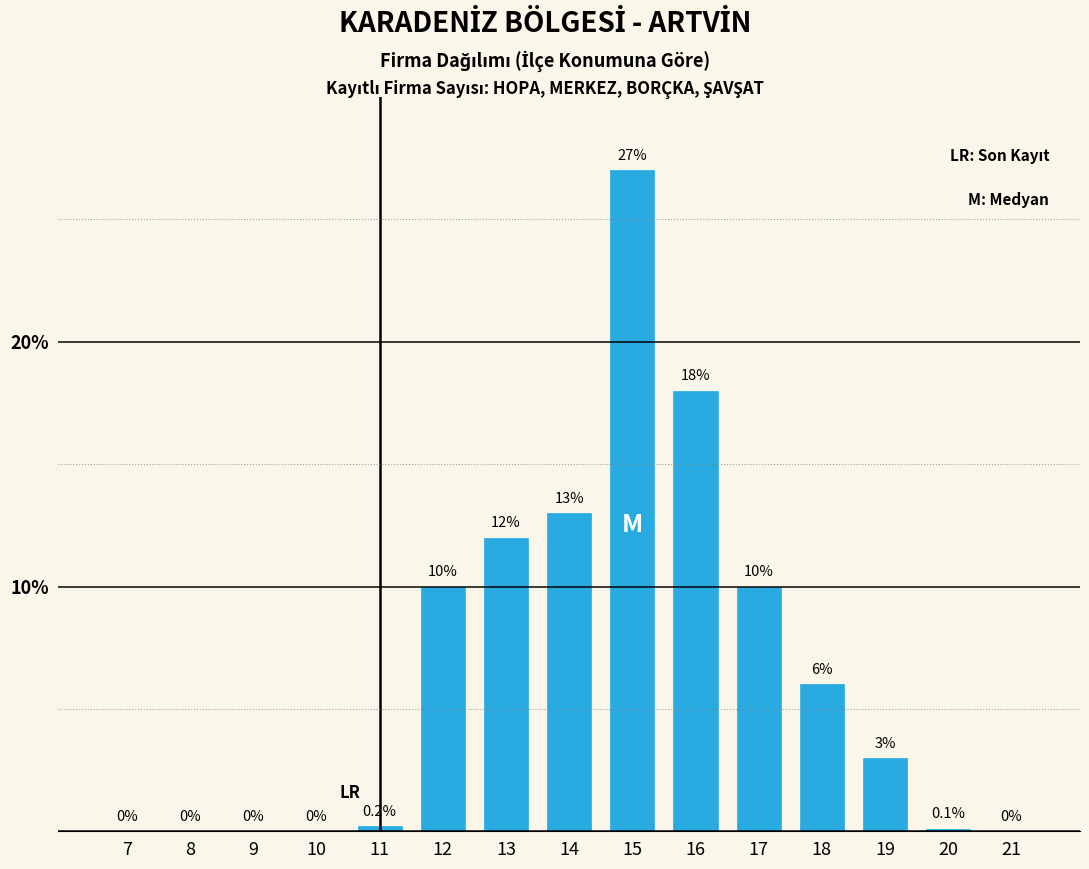

Is it true that the value at 16 is 6.6?

False